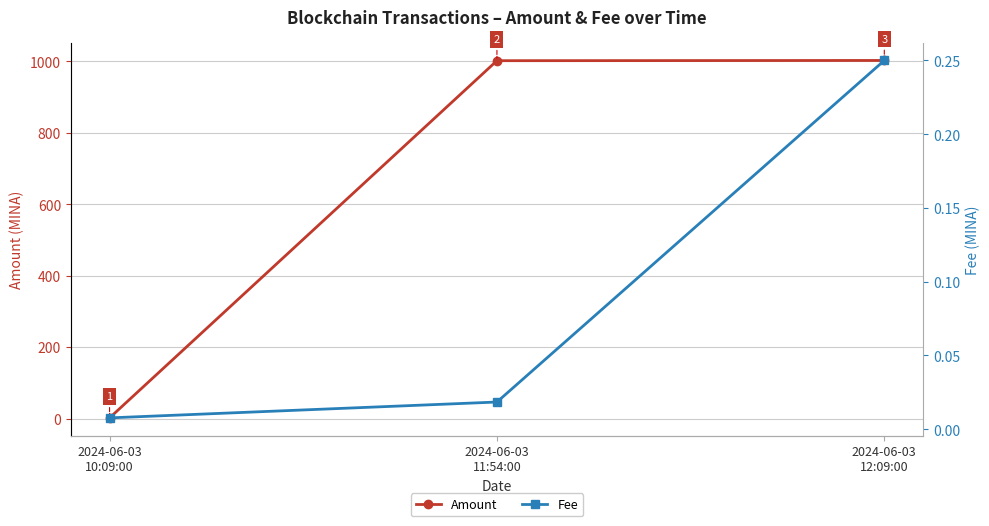

Which category has the lowest value across all series?

2024-06-03
10:09:00